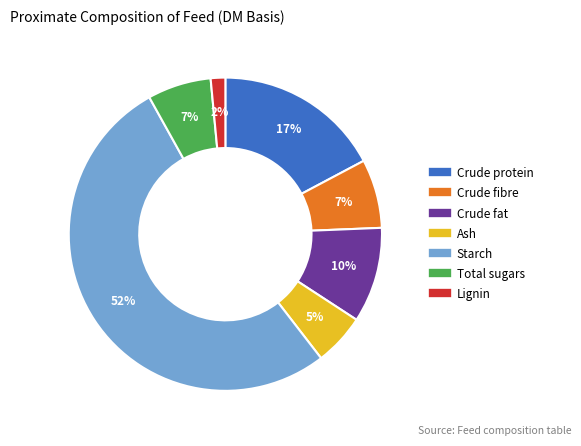

Does any single category account for the majority?

Yes